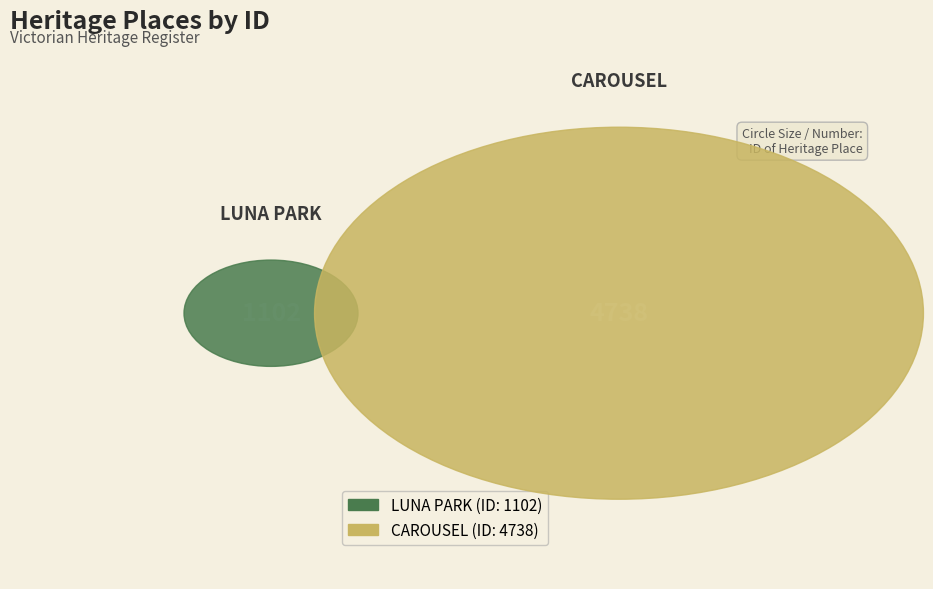

Which slice is the largest?

CAROUSEL